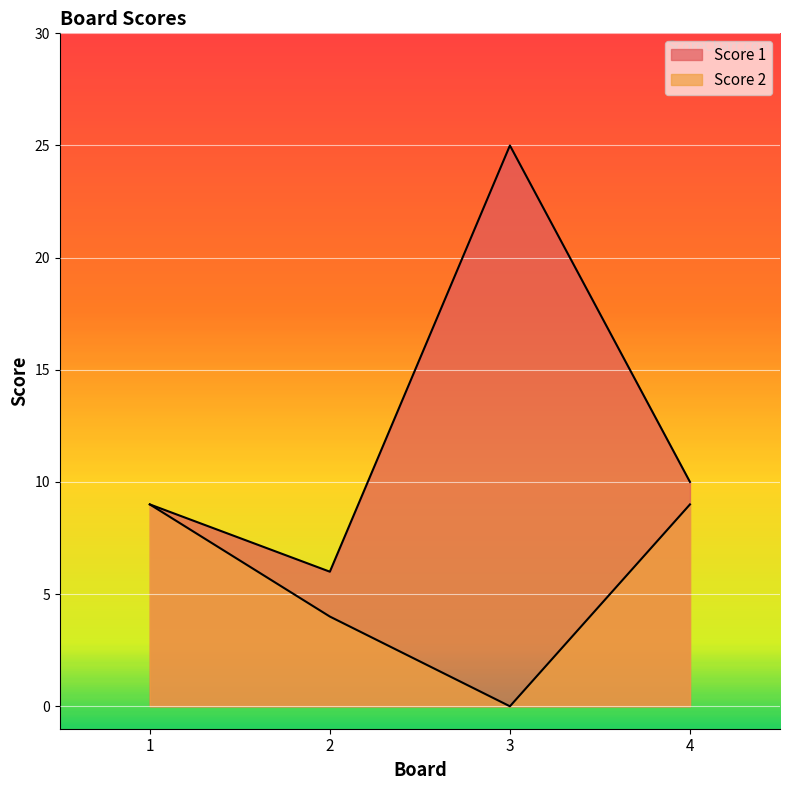

How many categories are shown in the chart?

4